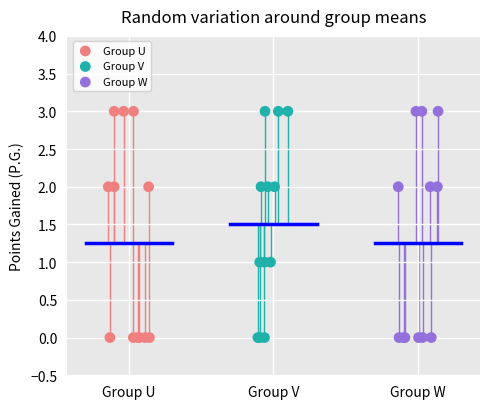

What are all the series names shown in the legend?

Group U, Group V, Group W